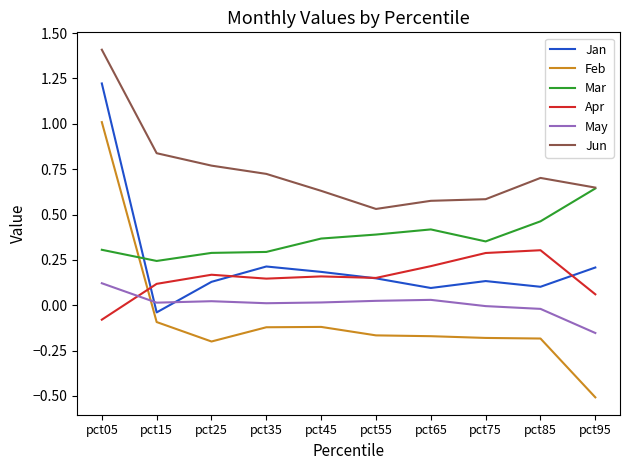

Where is Feb nearest to the value 0?

pct15